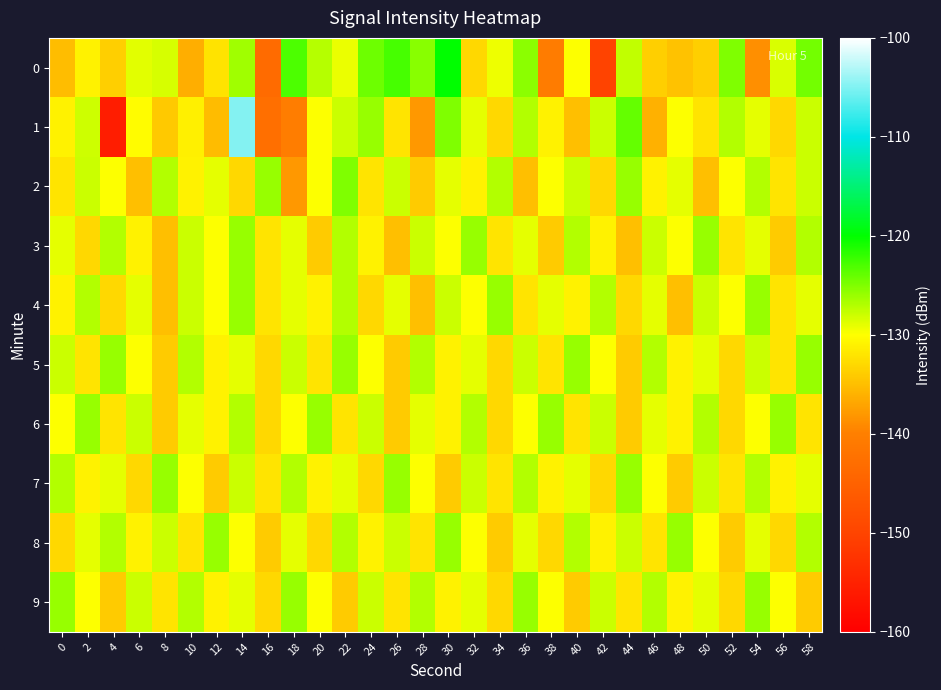

What is the greatest value displayed?

-104.8